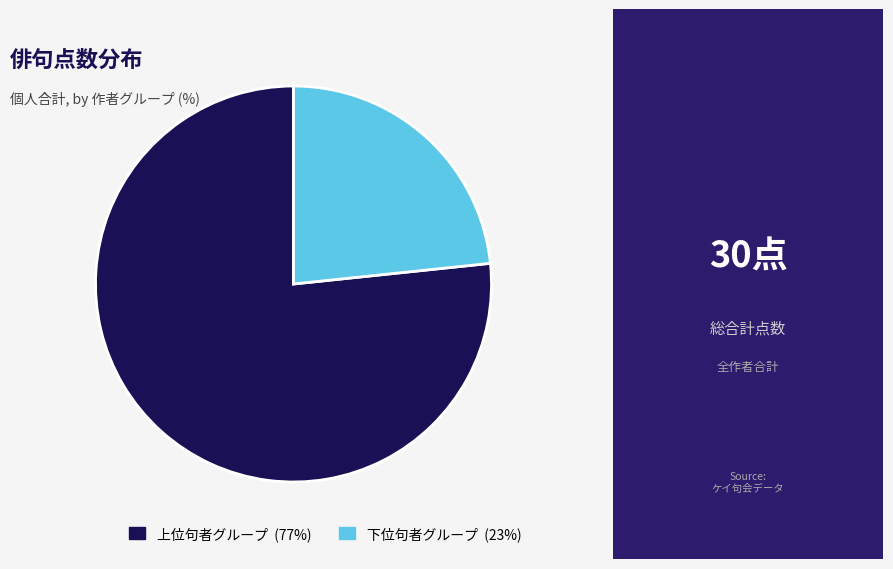

The 上位句者グループ (77%) slice represents 63% of the pie. True or false?

False